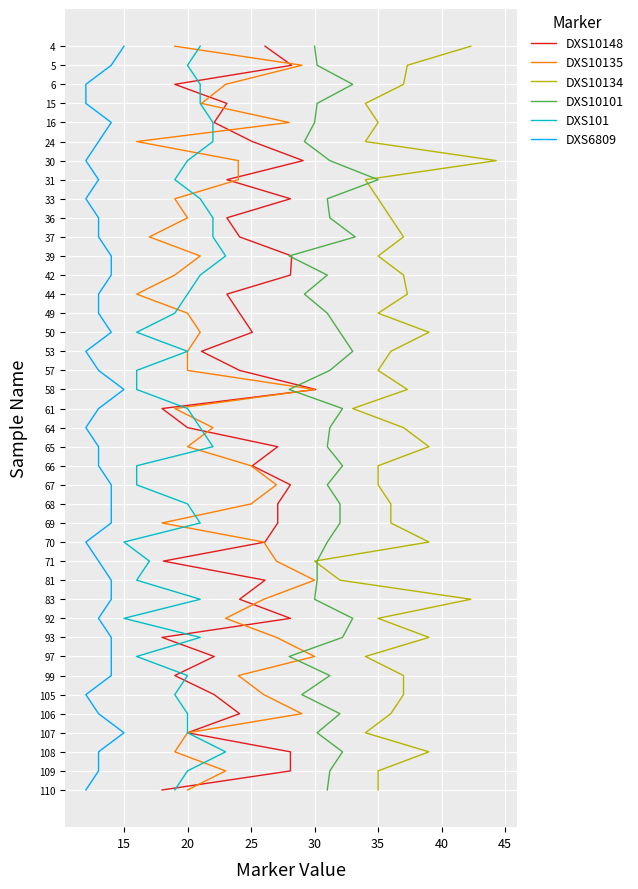

What is the sum of all DXS101 values?

780